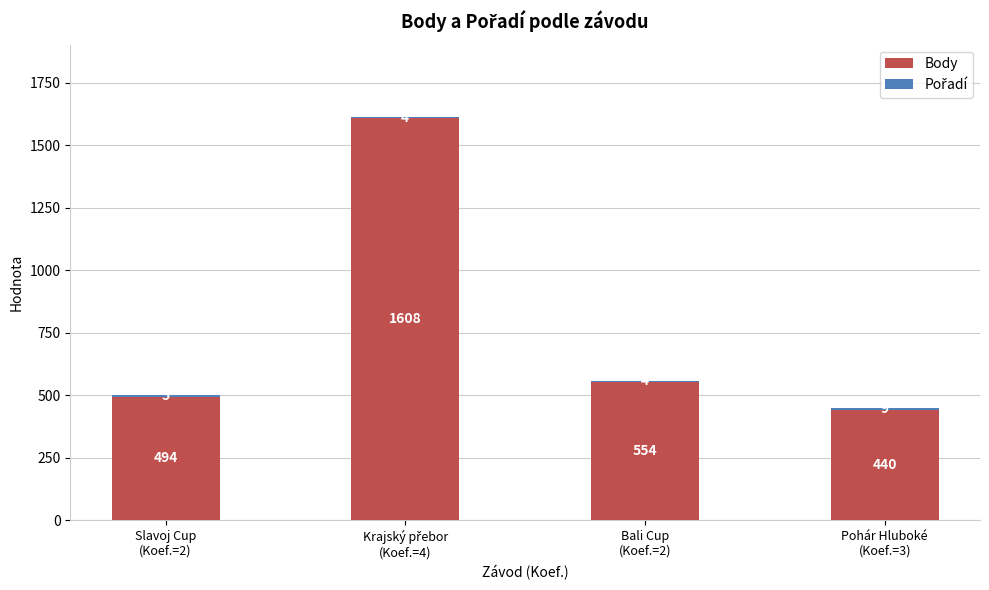

What is the sum of all Body values?

3096